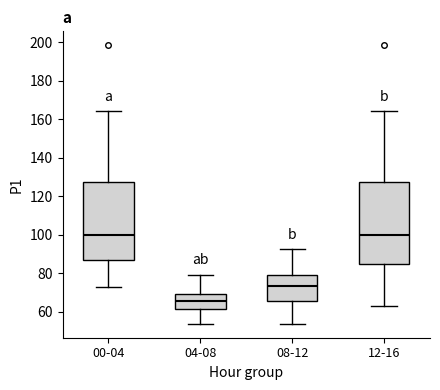

Reading left to right, transcribe this box plot: for each box, give where its median line is, the range the box spans, and where its two whiskers end, as read against the y-axis. The values are not printed on the chart, so give them approximately, as read against the axis.

00-04: median 100, box 88 to 128, whiskers 72 to 164
04-08: median 66, box 62 to 70, whiskers 54 to 80
08-12: median 74, box 66 to 80, whiskers 54 to 92
12-16: median 100, box 84 to 128, whiskers 62 to 164